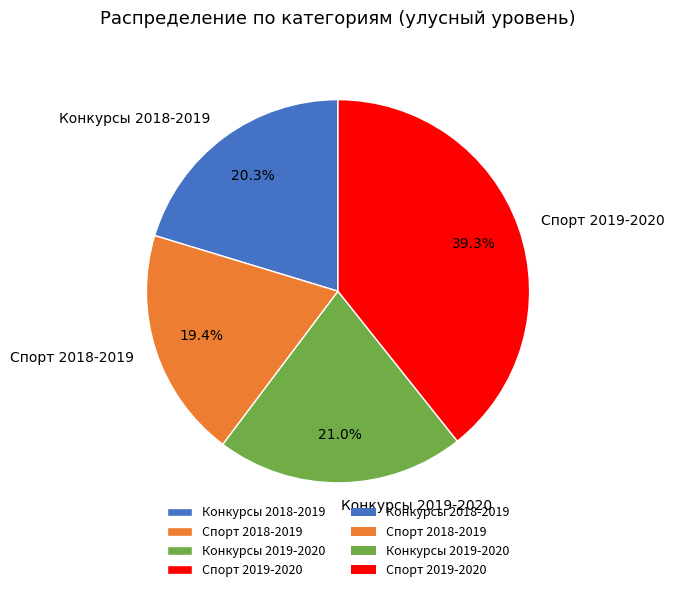

What is the total percentage of Спорт 2018-2019 and Конкурсы 2019-2020?

40.4%